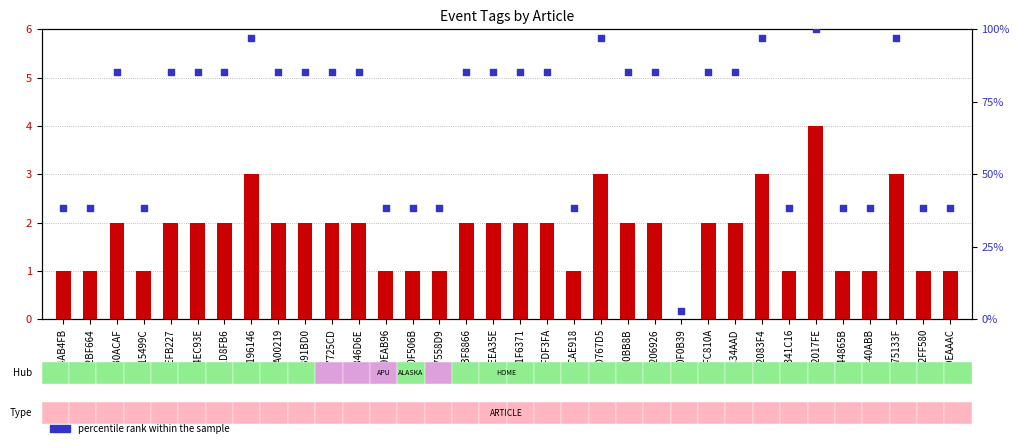

At which category is the sum across all series the highest?

FE2017FE